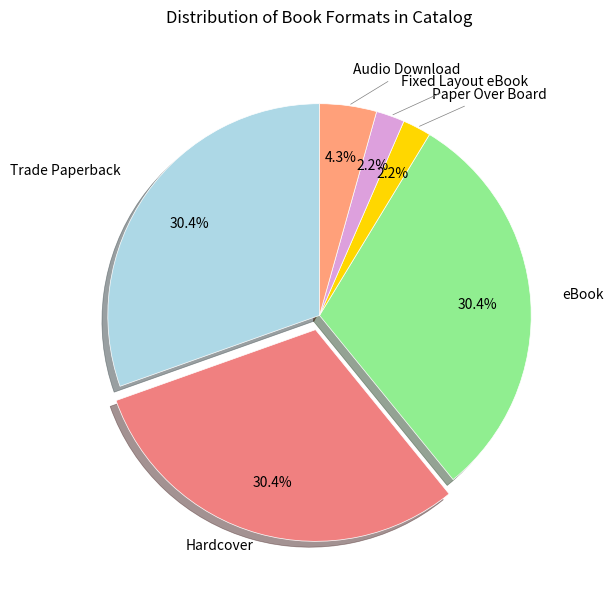

How many slices are in this pie chart?

6